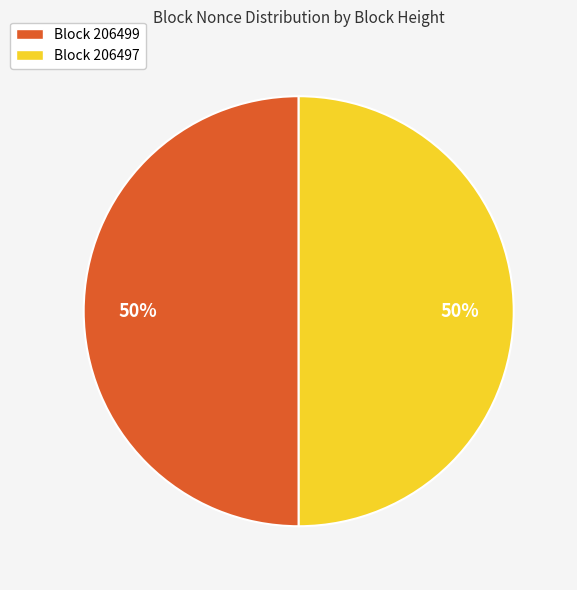

To the nearest percent, what is the average slice percentage?

50%